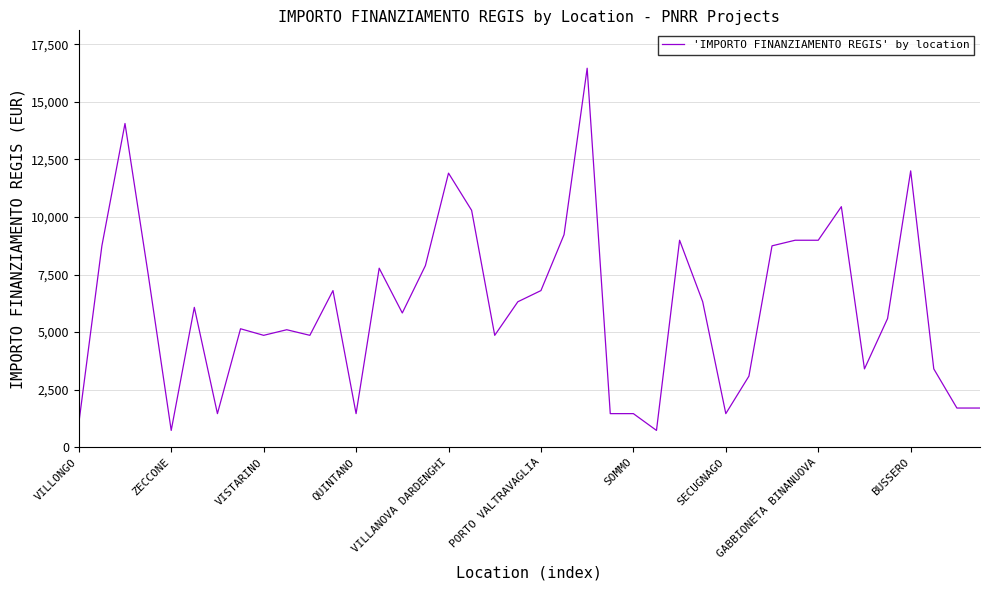

What is the minimum value shown in the chart?

729